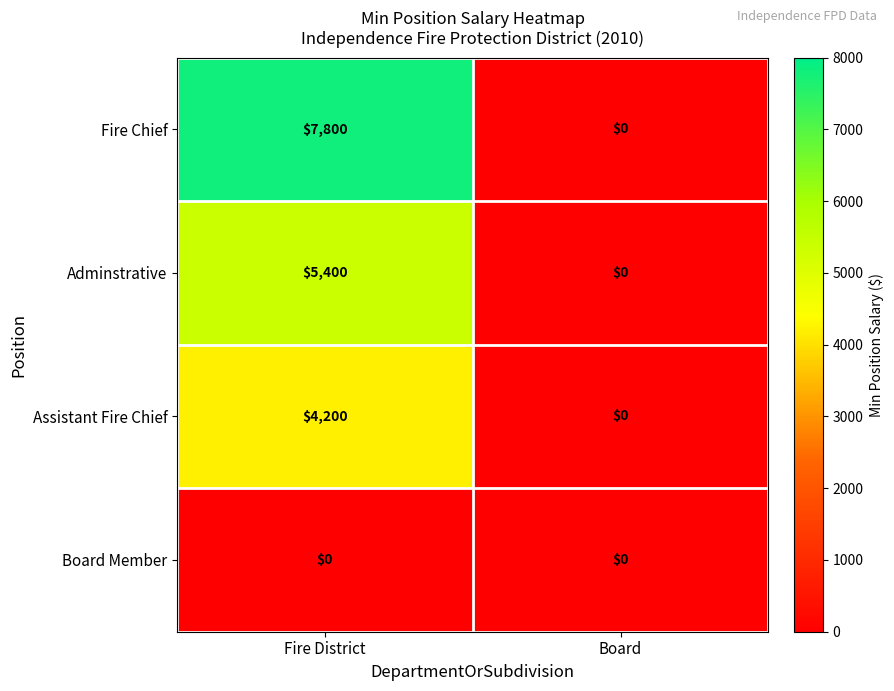

Reading right to left, list all the values displayed in this chart.

Fire Chief: Board=0	Fire District=7800
Adminstrative: Board=0	Fire District=5400
Assistant Fire Chief: Board=0	Fire District=4200
Board Member: Board=0	Fire District=0